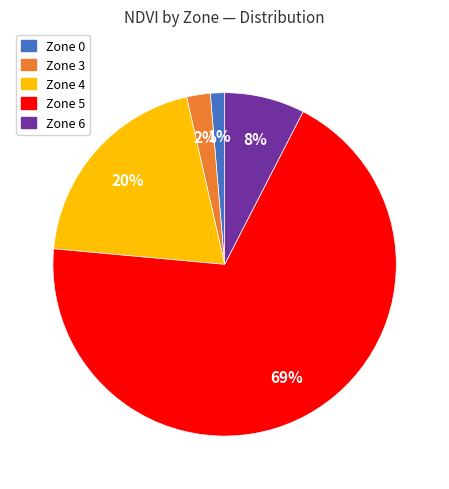

To the nearest percent, what is the average slice percentage?

20%